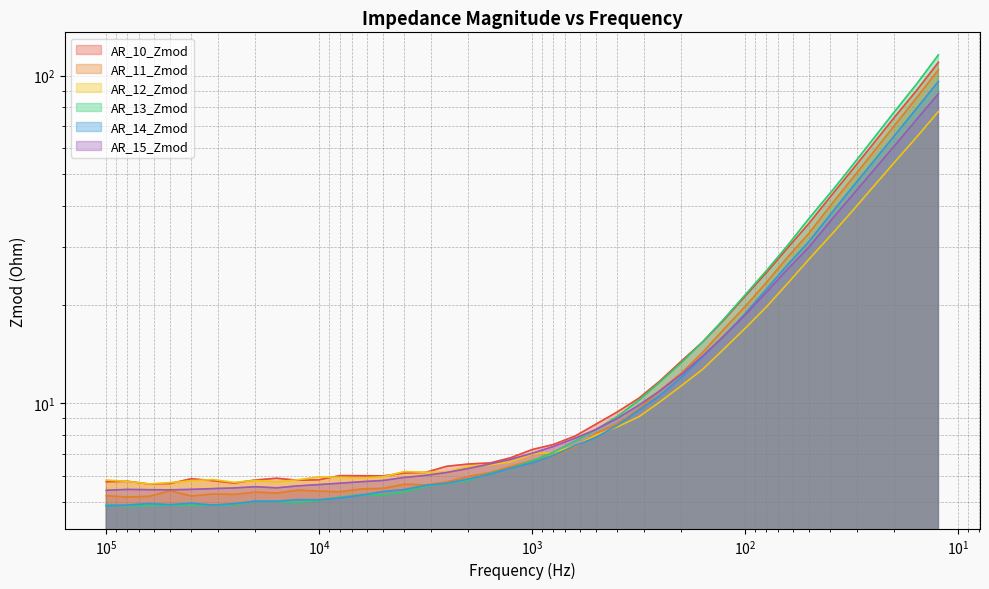

True or false: AR_12_Zmod and AR_10_Zmod intersect in this chart.

True